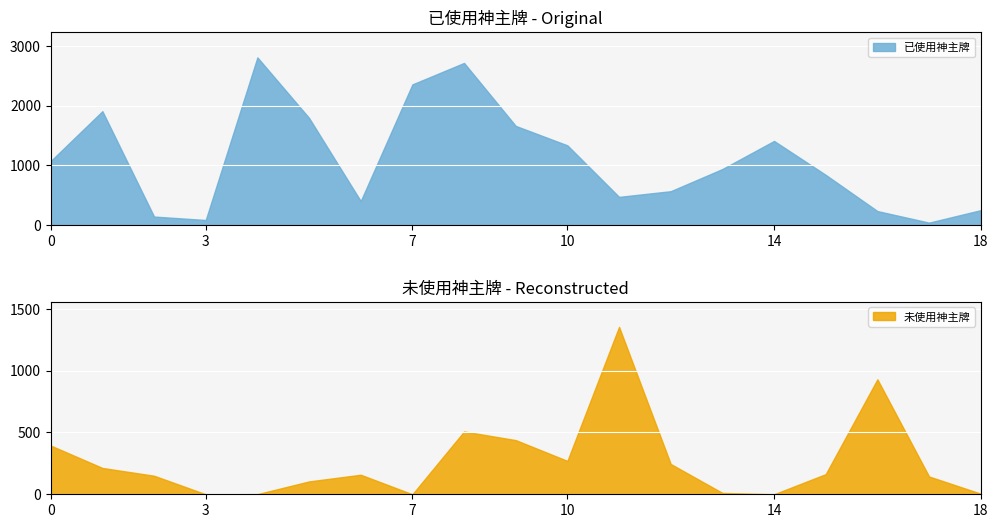

The value of 已使用神主牌 at 18 is 245. True or false?

True